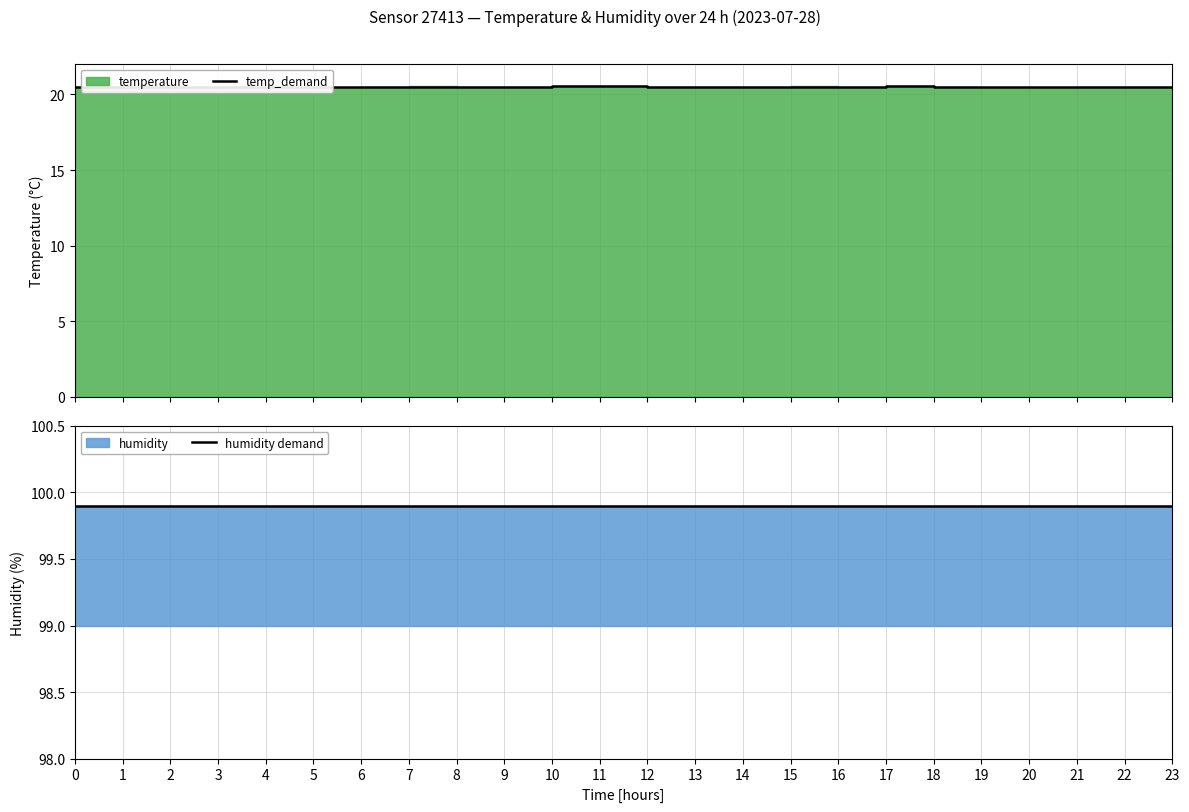

At how many categories does at least one series exceed 64?

24